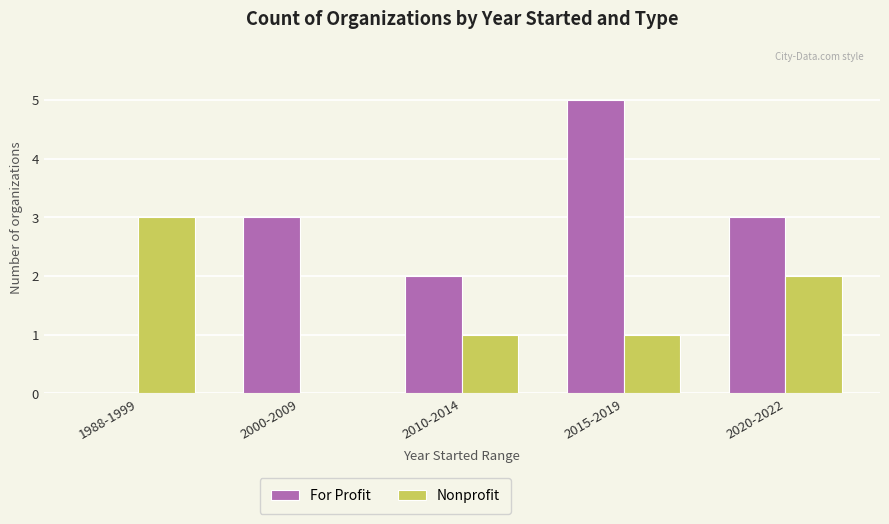

At which category is the sum across all series the highest?

2015-2019